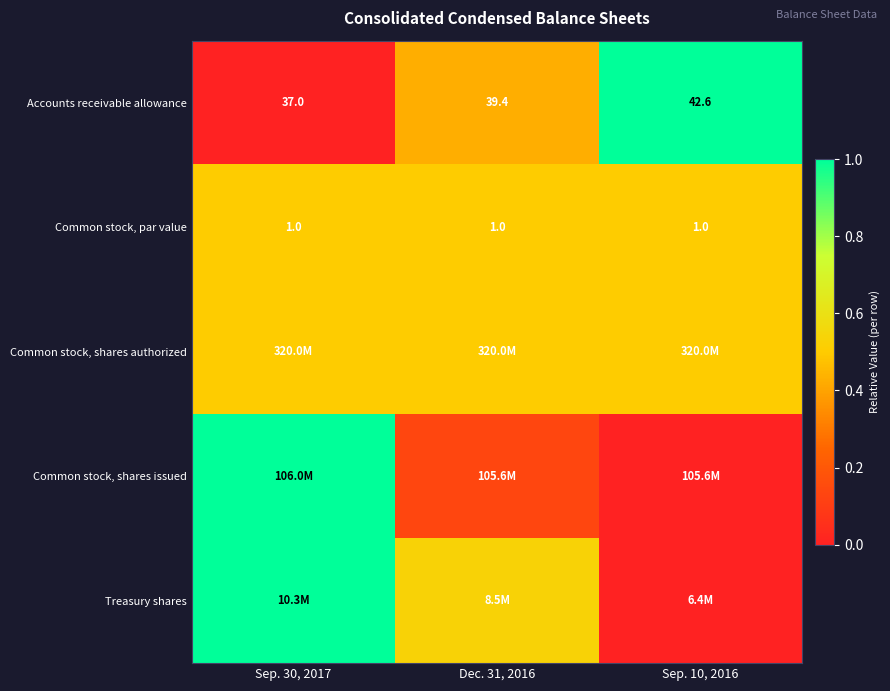

Is the value of Accounts receivable allowance at Sep. 10, 2016 greater than the value of Common stock, par value at Dec. 31, 2016?

Yes